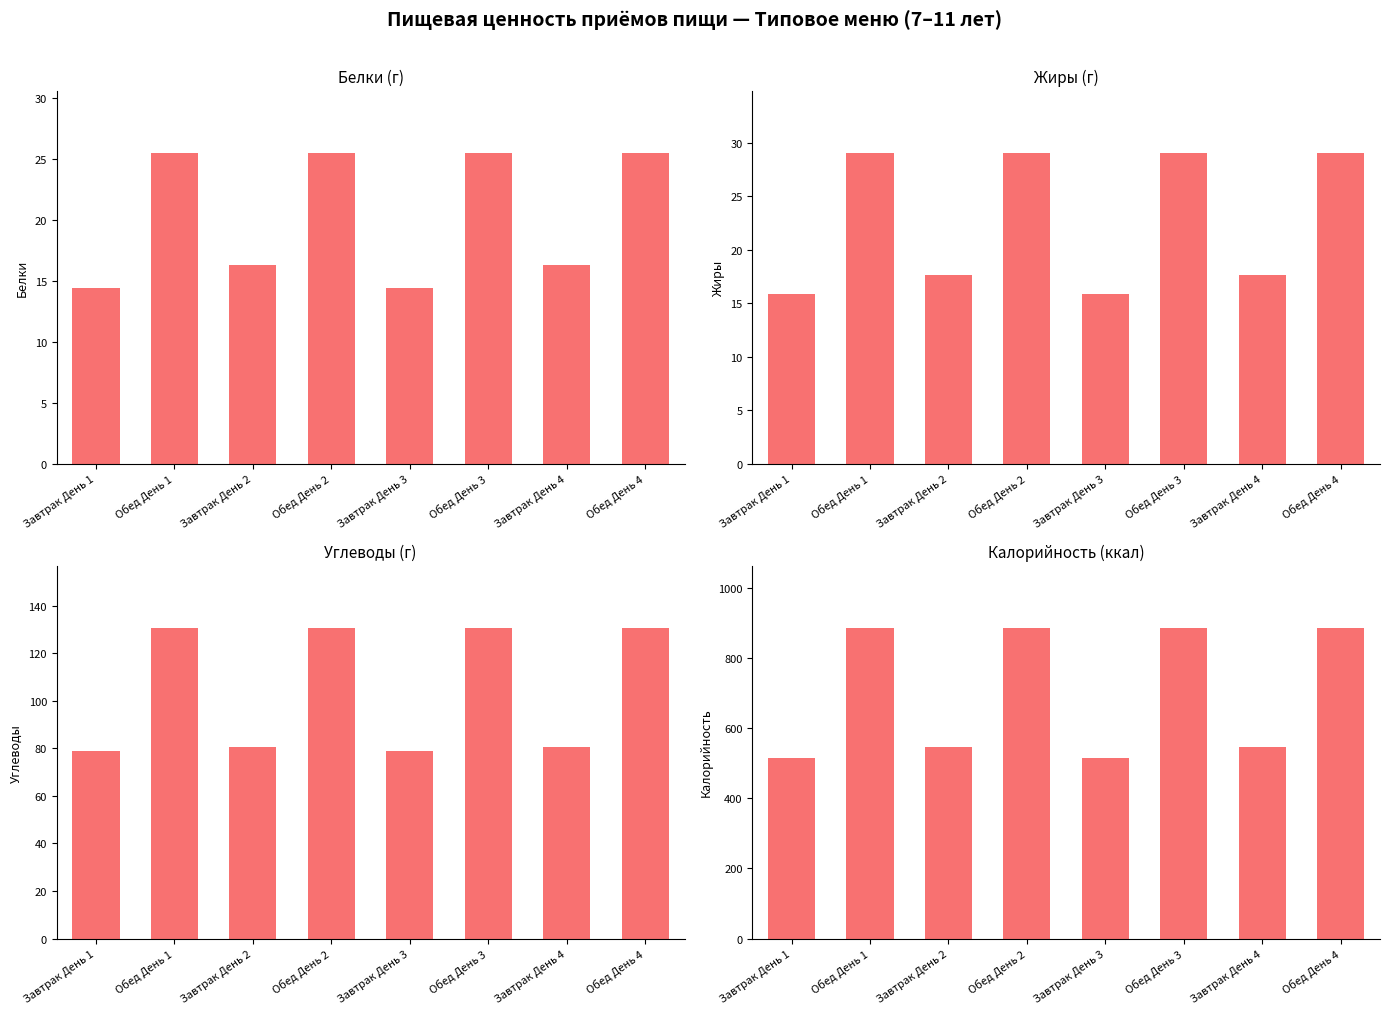

Reading left to right, extract all data points from this chart.

Белки: Завтрак День 1=14.4	Обед День 1=25.5	Завтрак День 2=16.3	Обед День 2=25.5	Завтрак День 3=14.4	Обед День 3=25.5	Завтрак День 4=16.3	Обед День 4=25.5
Жиры: Завтрак День 1=15.9	Обед День 1=29.1	Завтрак День 2=17.7	Обед День 2=29.1	Завтрак День 3=15.9	Обед День 3=29.1	Завтрак День 4=17.7	Обед День 4=29.1
Углеводы: Завтрак День 1=78.9	Обед День 1=130.7	Завтрак День 2=80.5	Обед День 2=130.7	Завтрак День 3=78.9	Обед День 3=130.7	Завтрак День 4=80.5	Обед День 4=130.7
Калорийность: Завтрак День 1=516.1	Обед День 1=886.5	Завтрак День 2=546.4	Обед День 2=886.5	Завтрак День 3=516.1	Обед День 3=886.5	Завтрак День 4=546.4	Обед День 4=886.5